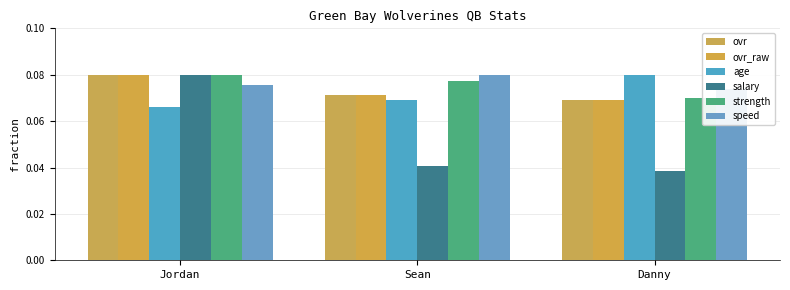

What is the approximate value of ovr at Sean?

0.1